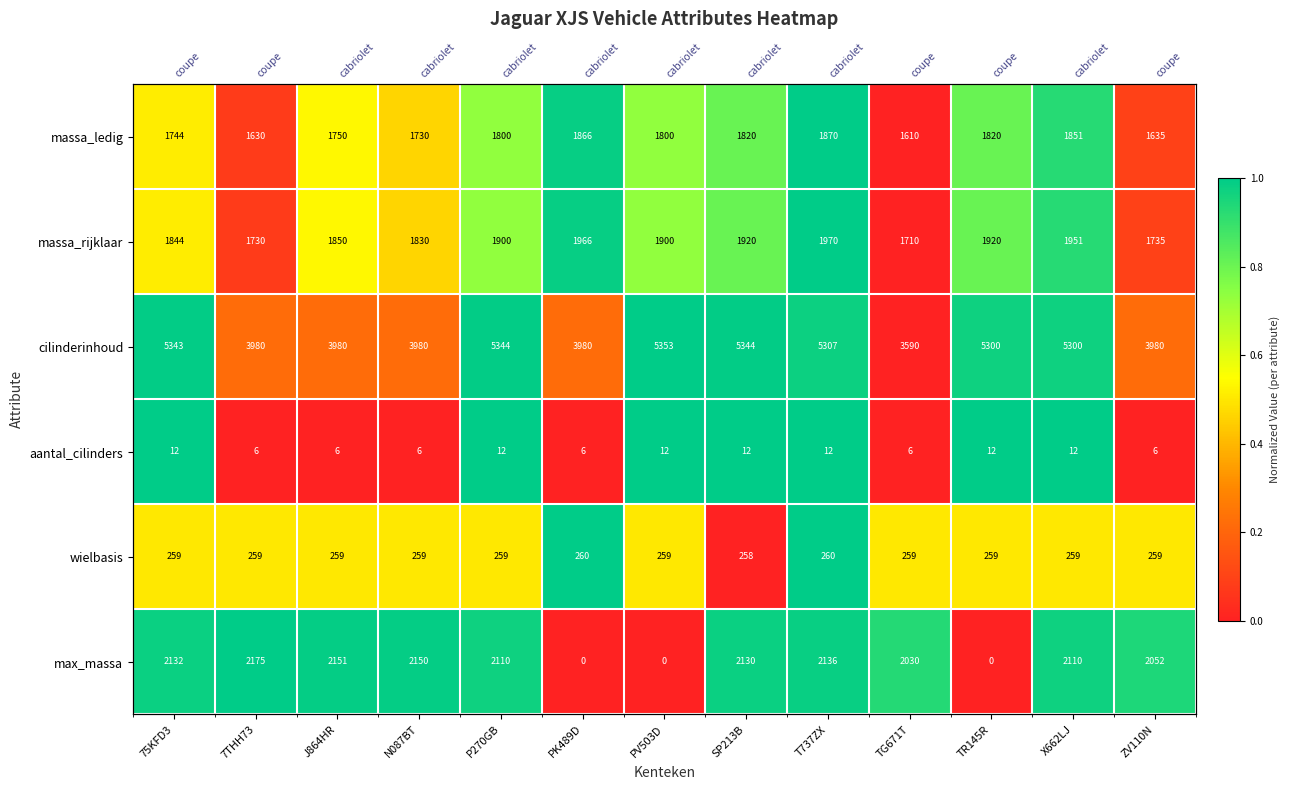

At which label is max_massa closest to 0?

PK489D